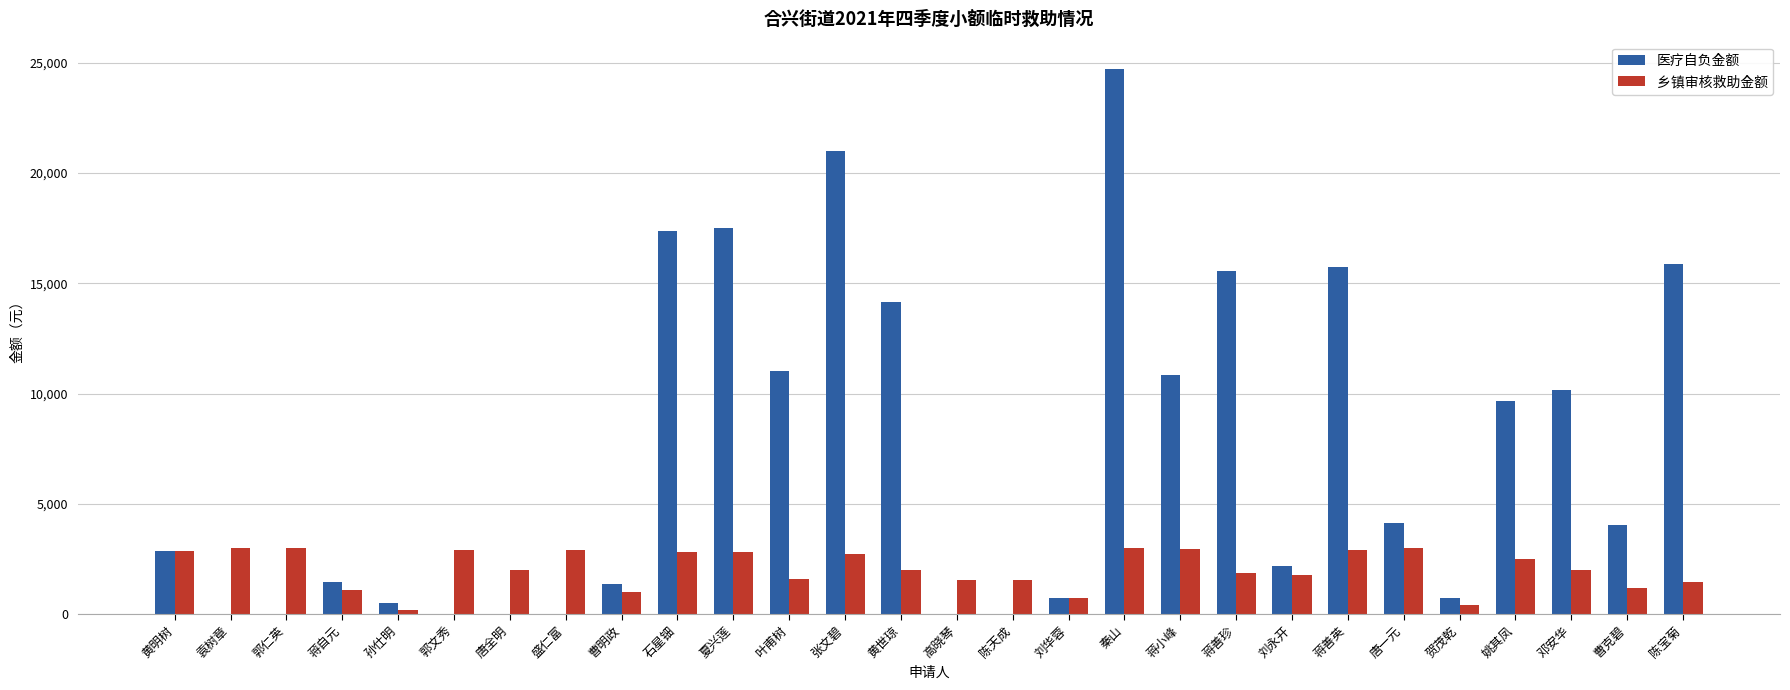

What value does the 乡镇审核救助金额 series have at 陈宝菊, to the nearest 10?

1470